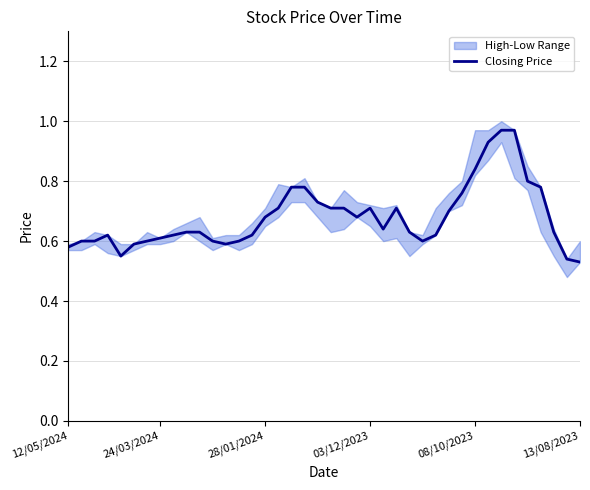

What position from the right is 18?

22